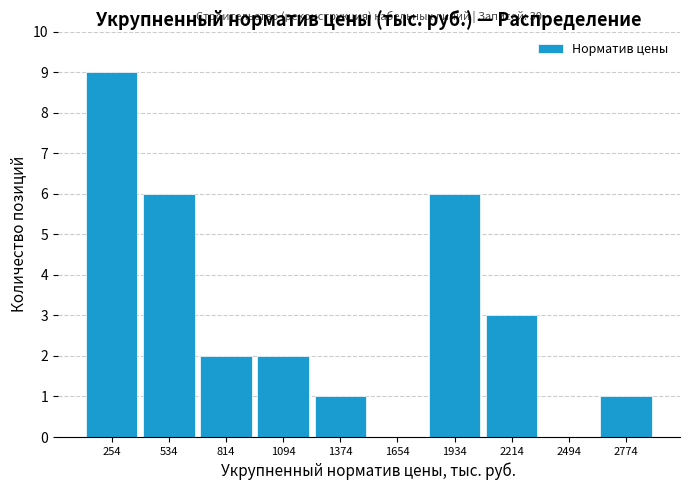

Reading right to left, extract all data points from this chart.

2774=1	2494=0	2214=3	1934=6	1654=0	1374=1	1094=2	814=2	534=6	254=9